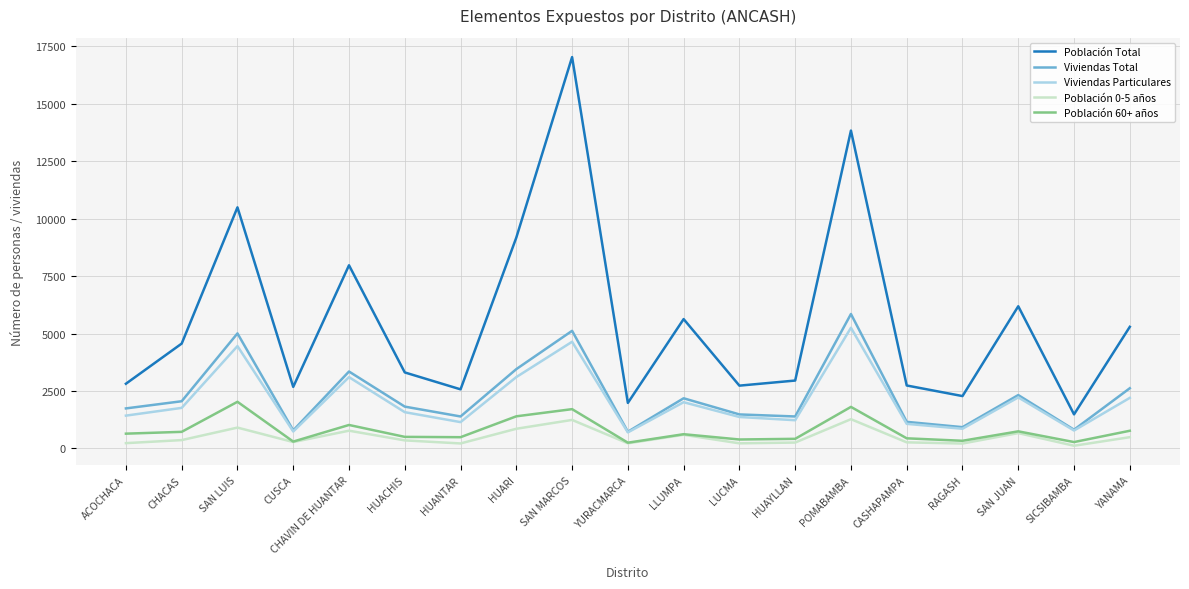

Which label corresponds to the largest value in the chart?

SAN MARCOS